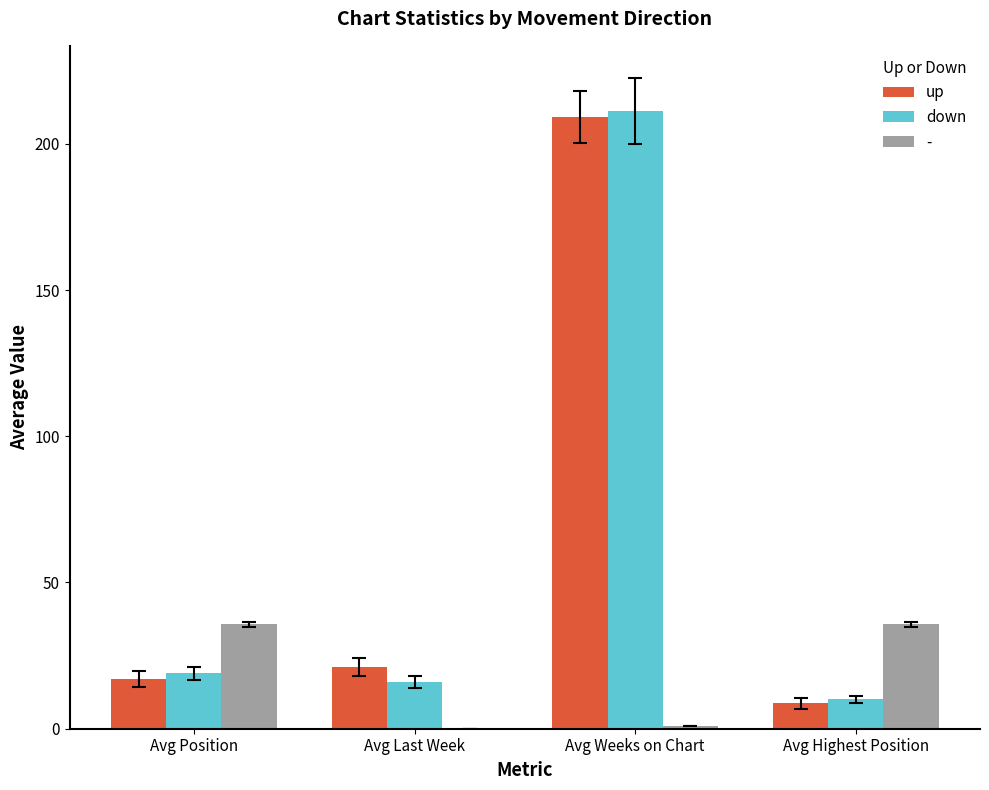

Which series has the largest range (max minus min)?

down